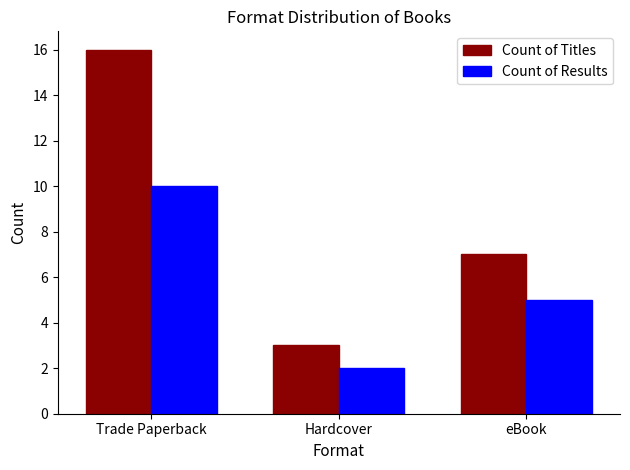

Is the value of Count of Titles at Trade Paperback greater than the value of Count of Results at eBook?

Yes